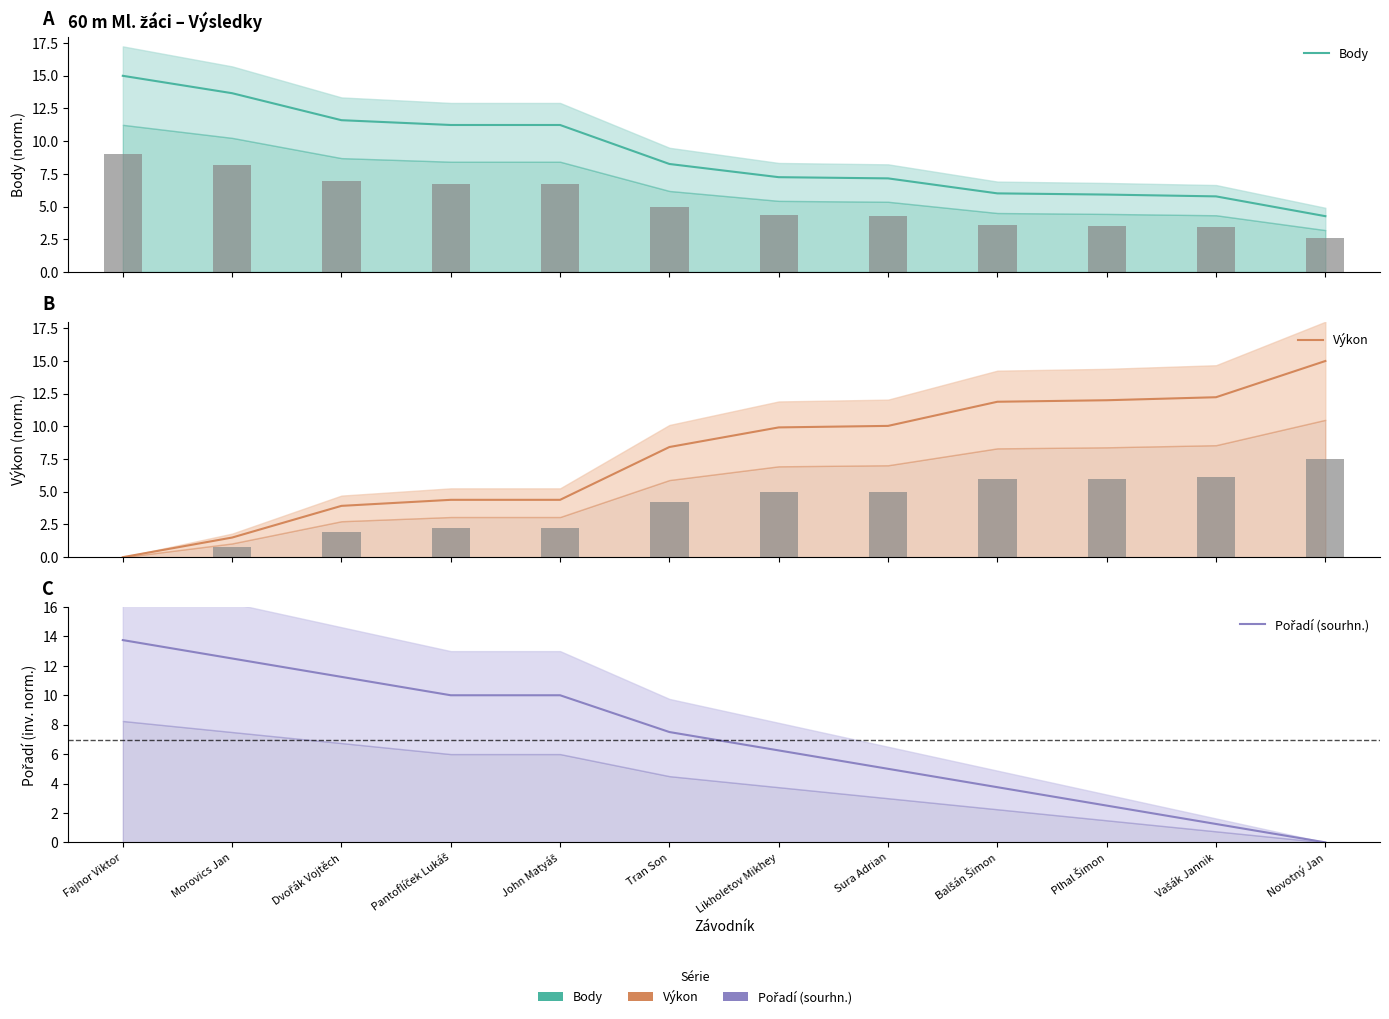

At how many categories does at least one series exceed 0?

12